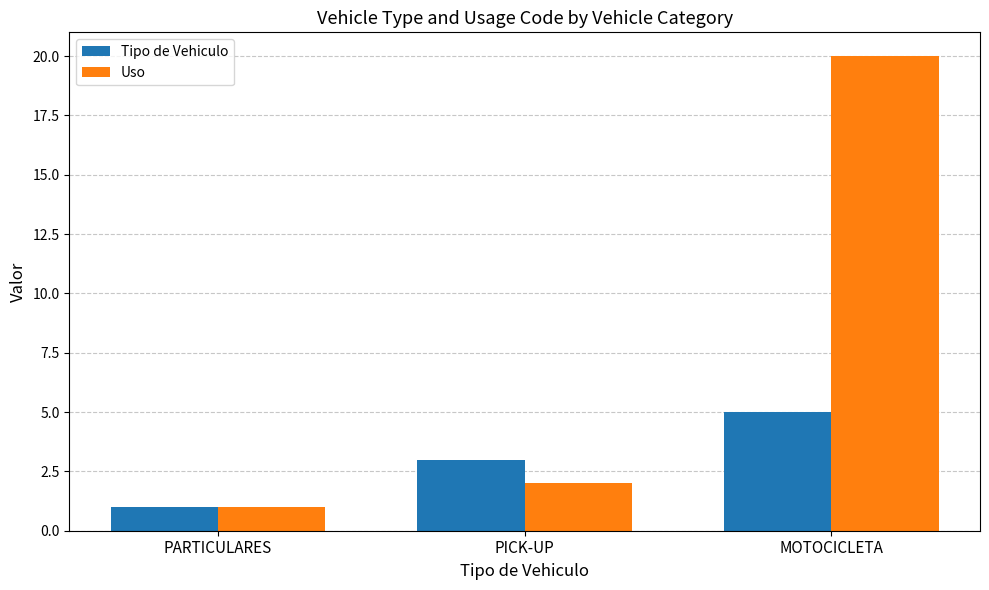

The value of Uso at PARTICULARES is 1. True or false?

True